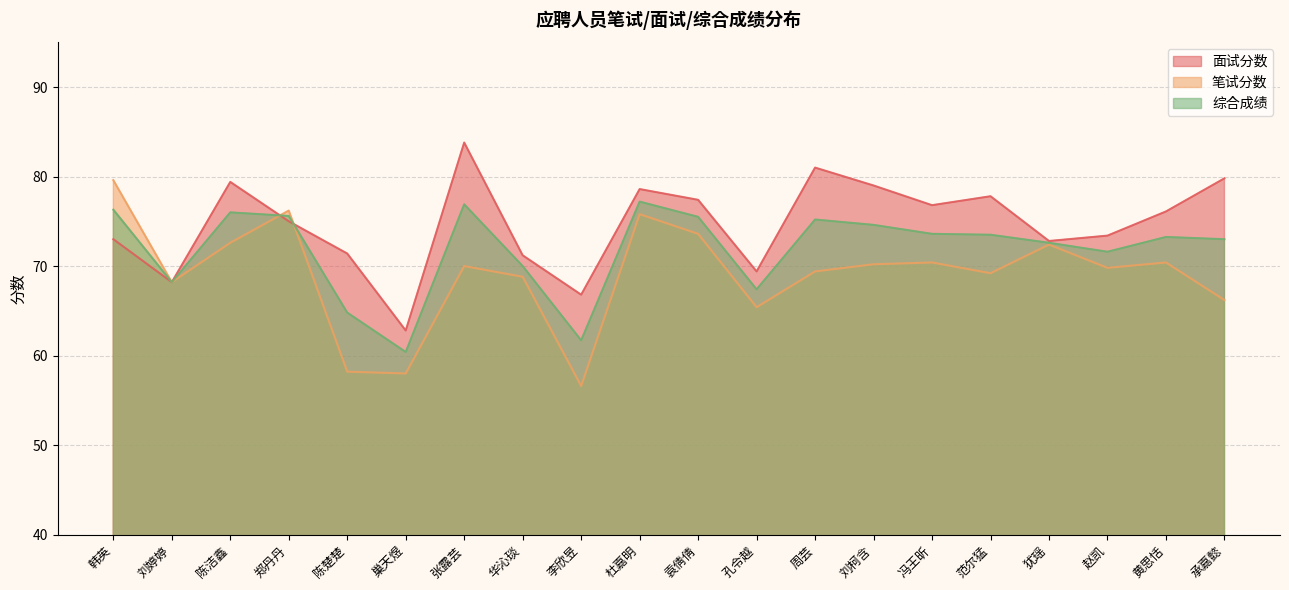

What is the label of the 3rd point from the left?

陈洁鑫